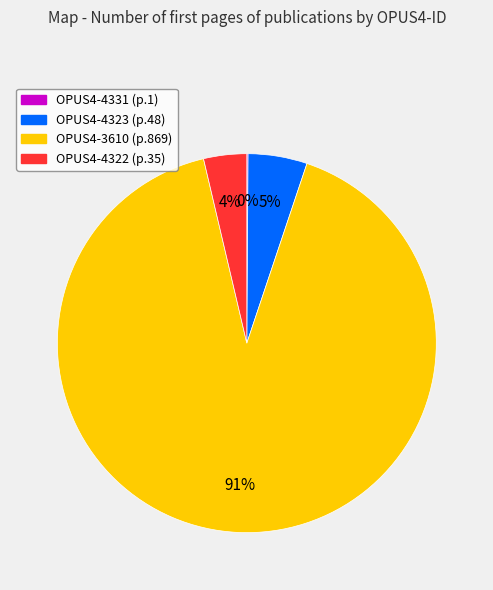

To the nearest percent, what is the average slice percentage?

25%